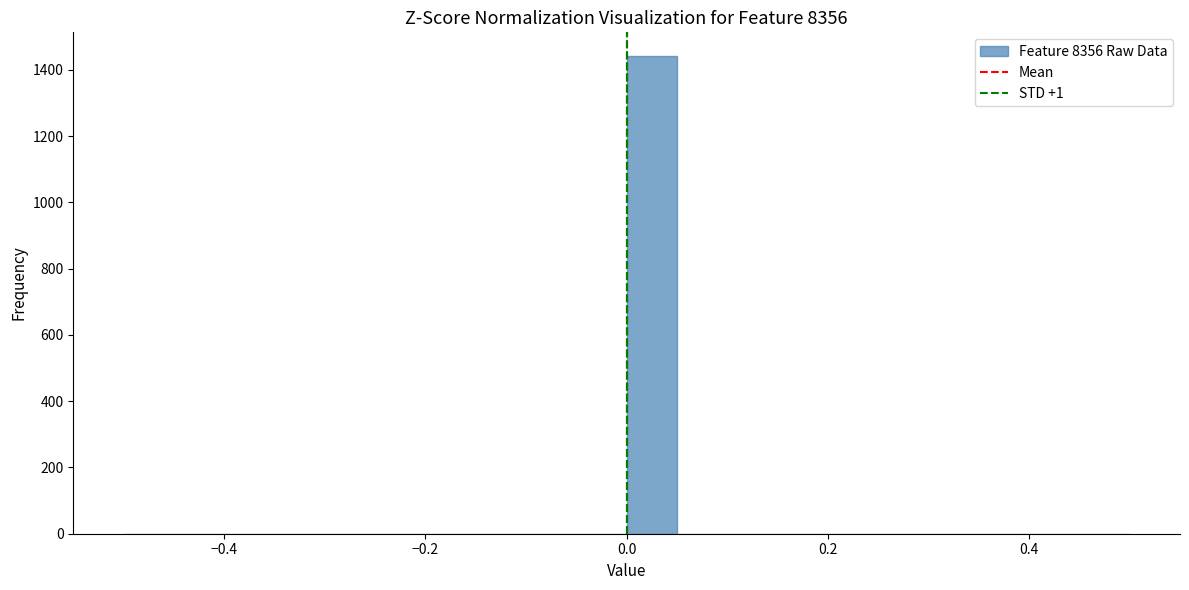

Around what value on the x-axis is the tallest bar? Give the approximate position of its centre, as read against the axis.

0.02